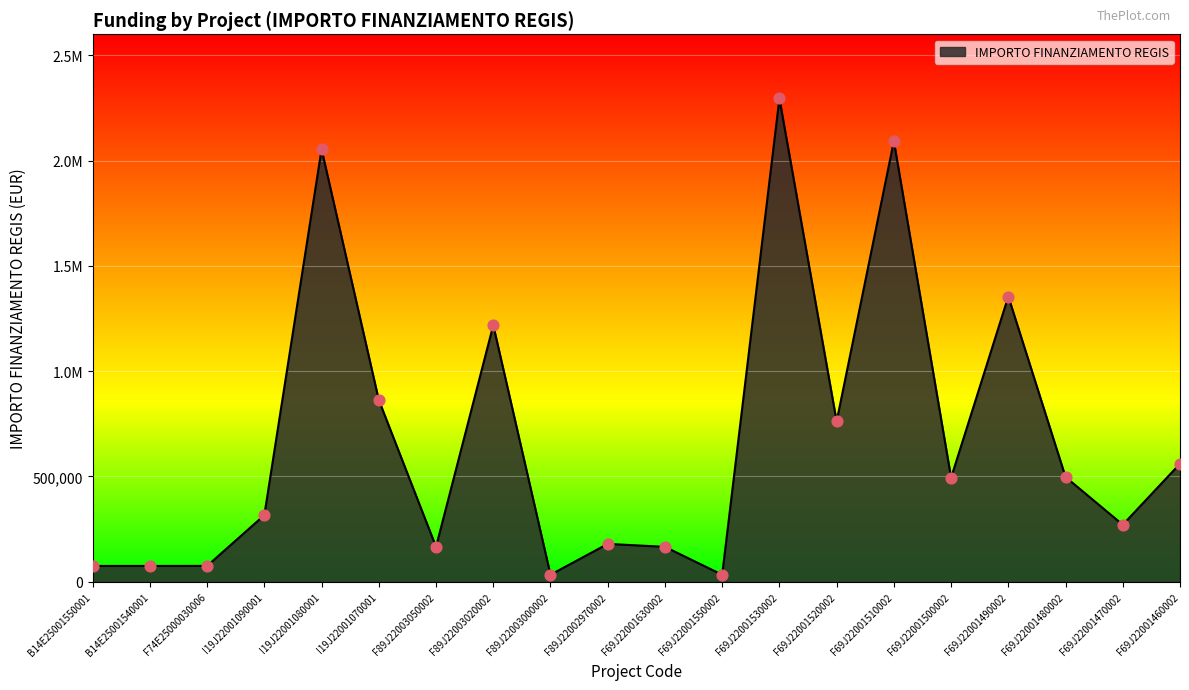

Between B14E25001540001 and F69J22001550002, which is larger?

B14E25001540001